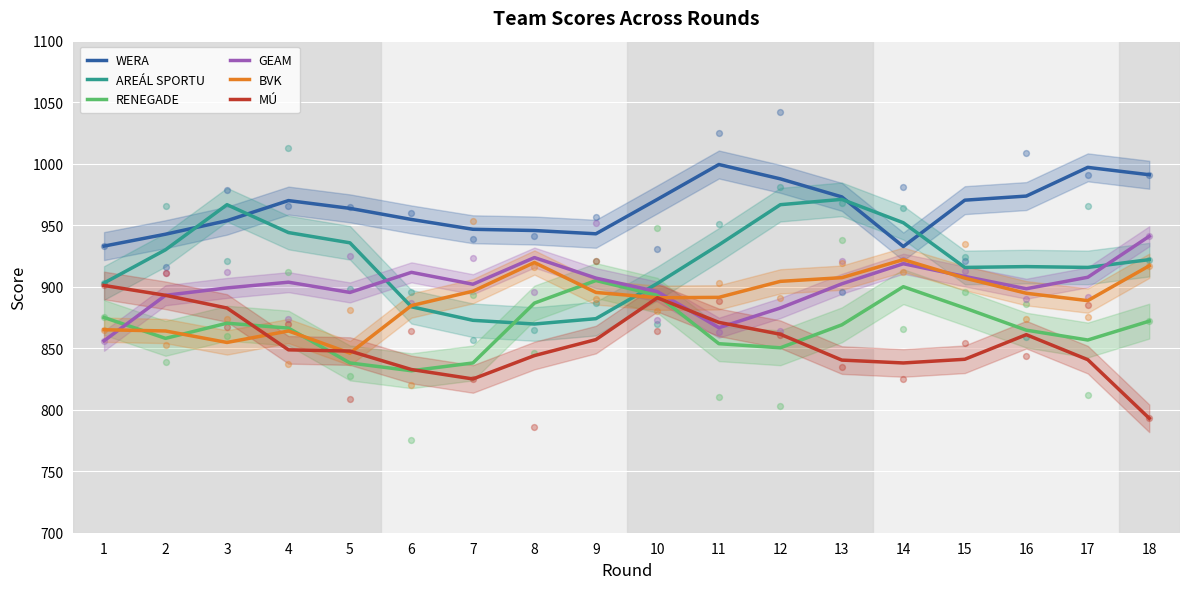

Is the value of WERA at 11 greater than the value of RENEGADE at 13?

Yes